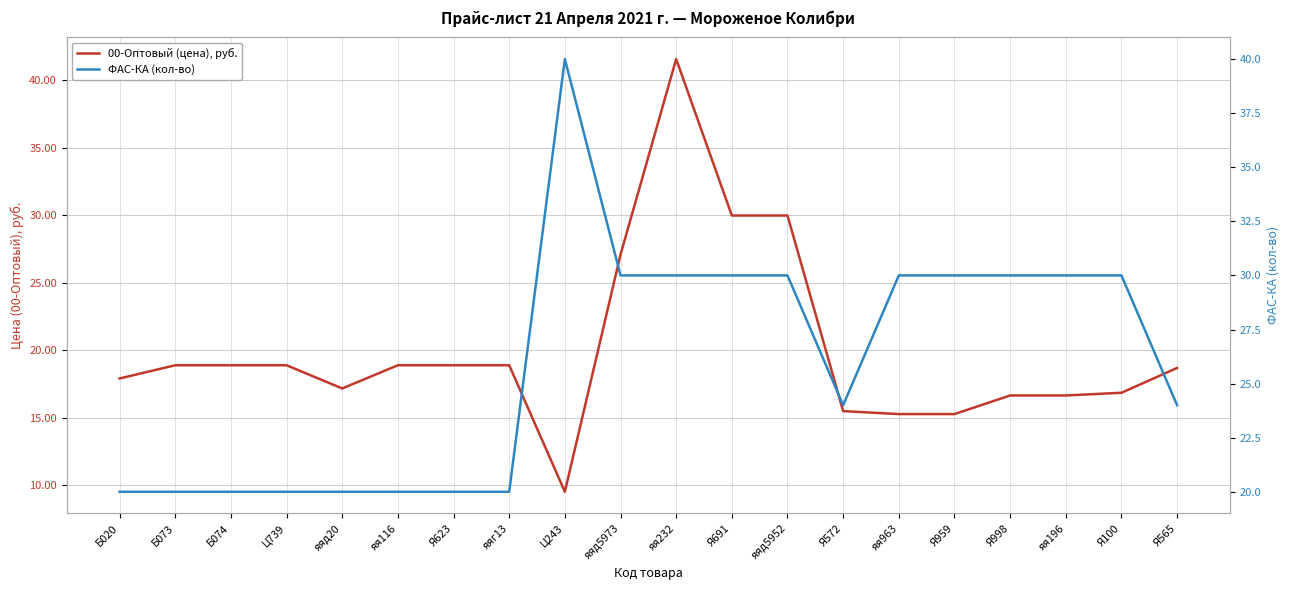

Is it true that 00-Оптовый (цена), руб. equals 7.1 at Я691?

False